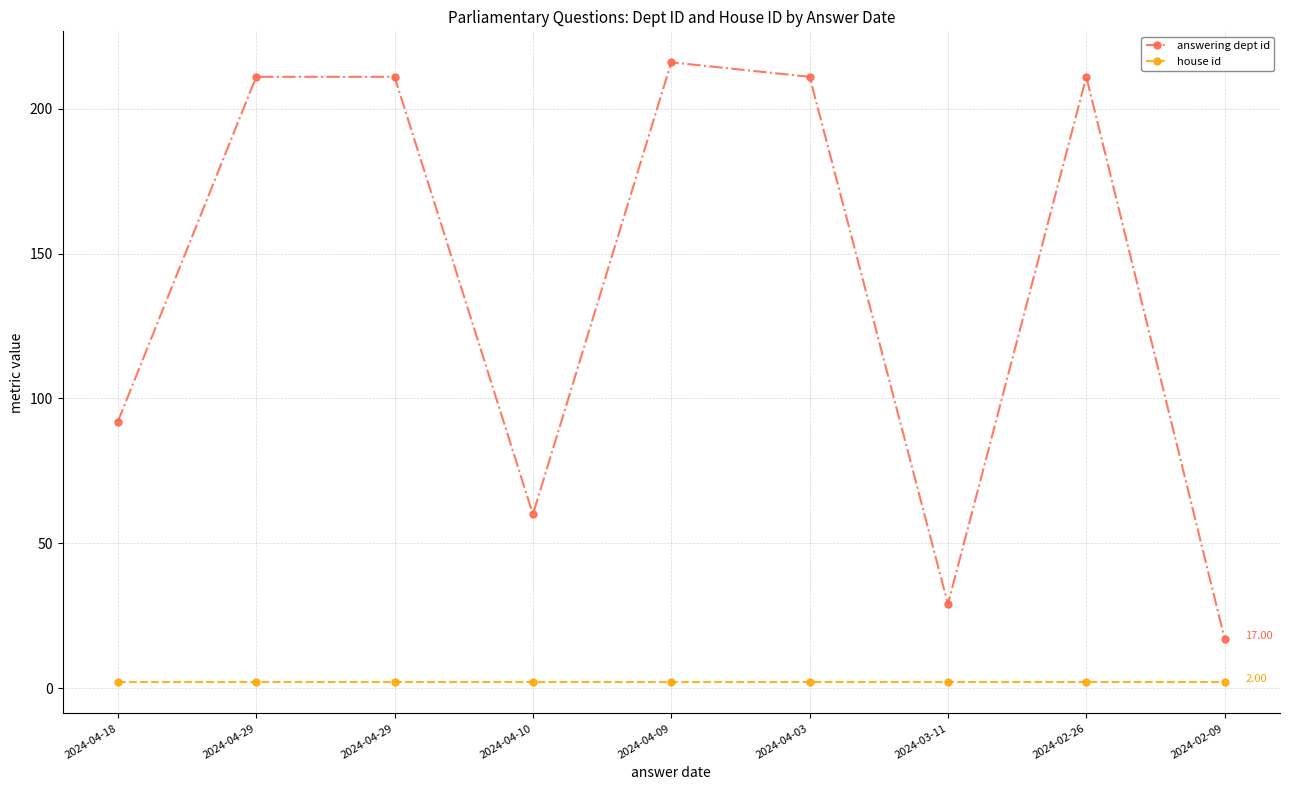

How many lines are shown in the chart?

2